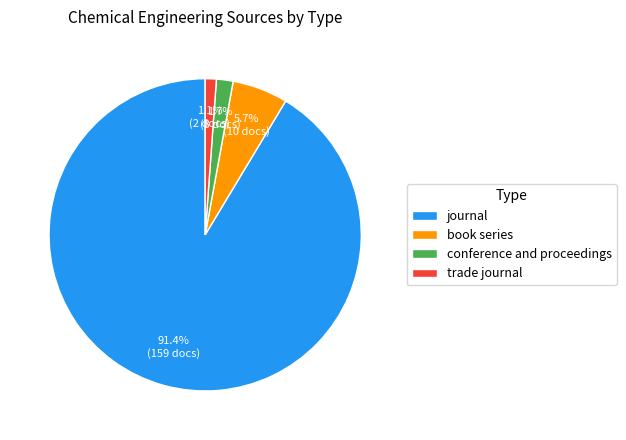

Is the sum of conference and proceedings and trade journal greater than half?

No